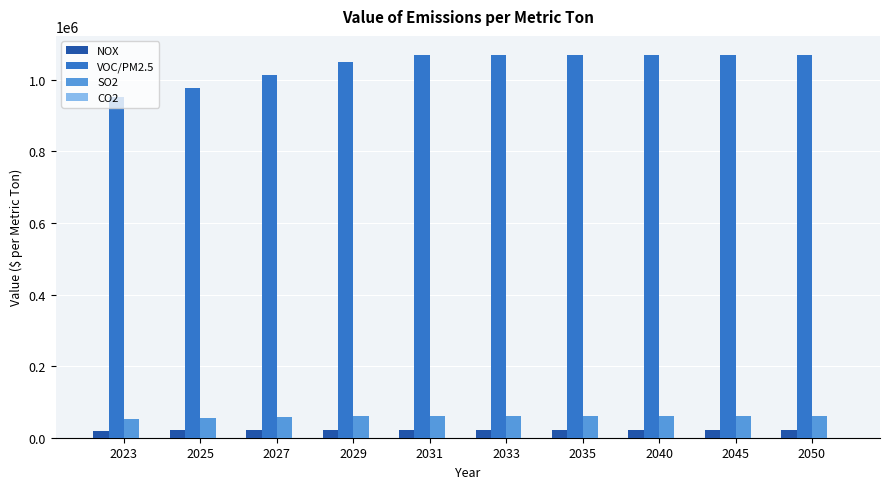

What is the greatest value displayed?

1069000